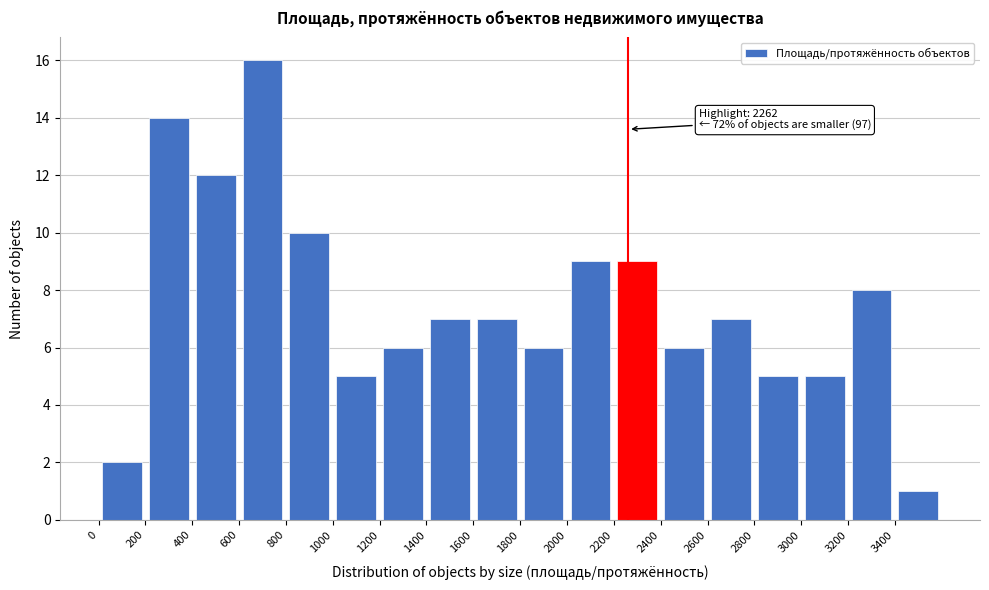

Over which range of the x-axis is the bar tallest?

600 to 800